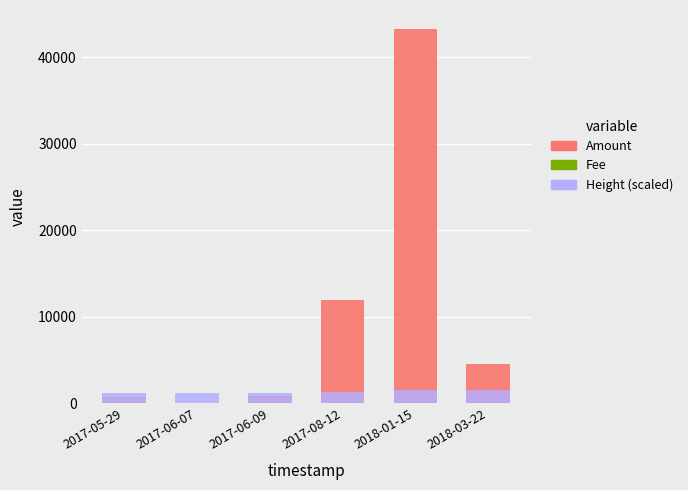

Rank the series at 2017-08-12 from highest to lowest value.

Amount, Height (scaled), Fee